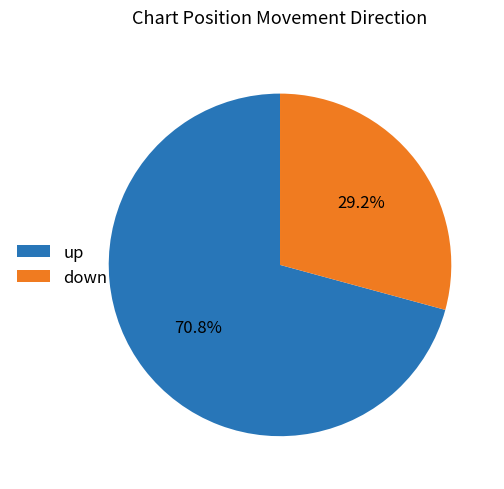

The up slice represents 64% of the pie. True or false?

False